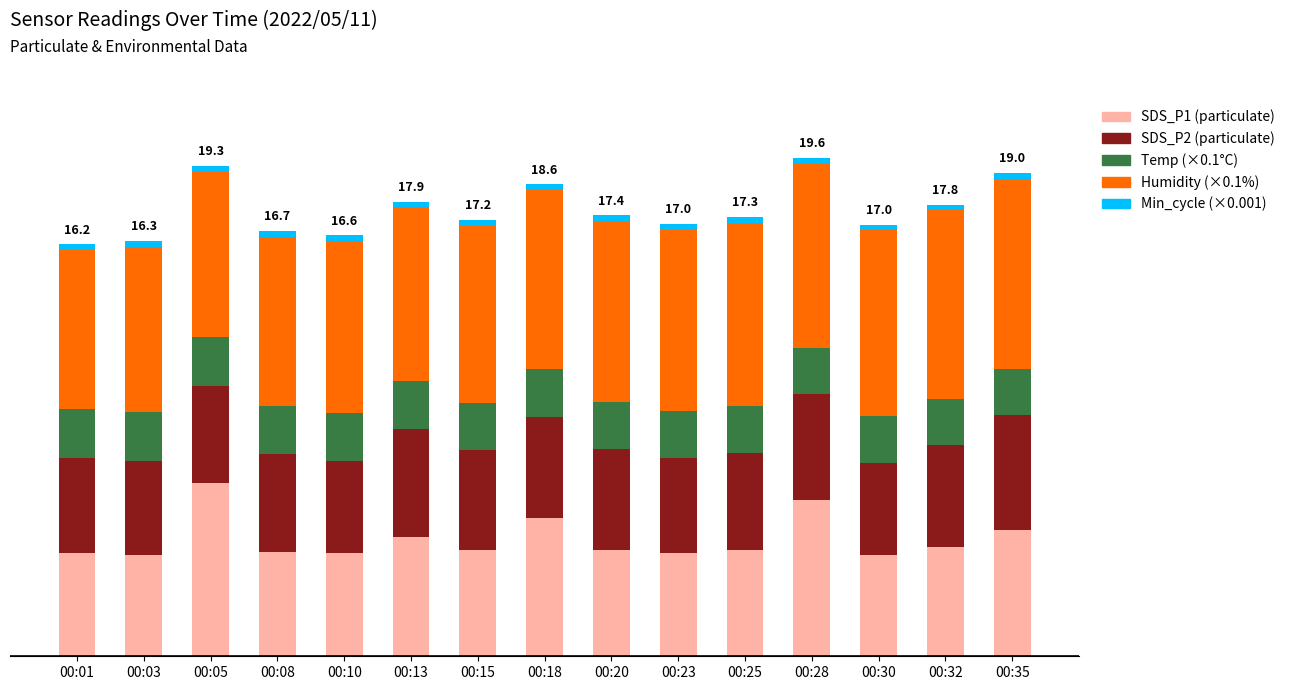

Does the chart contain stacked bars?

Yes